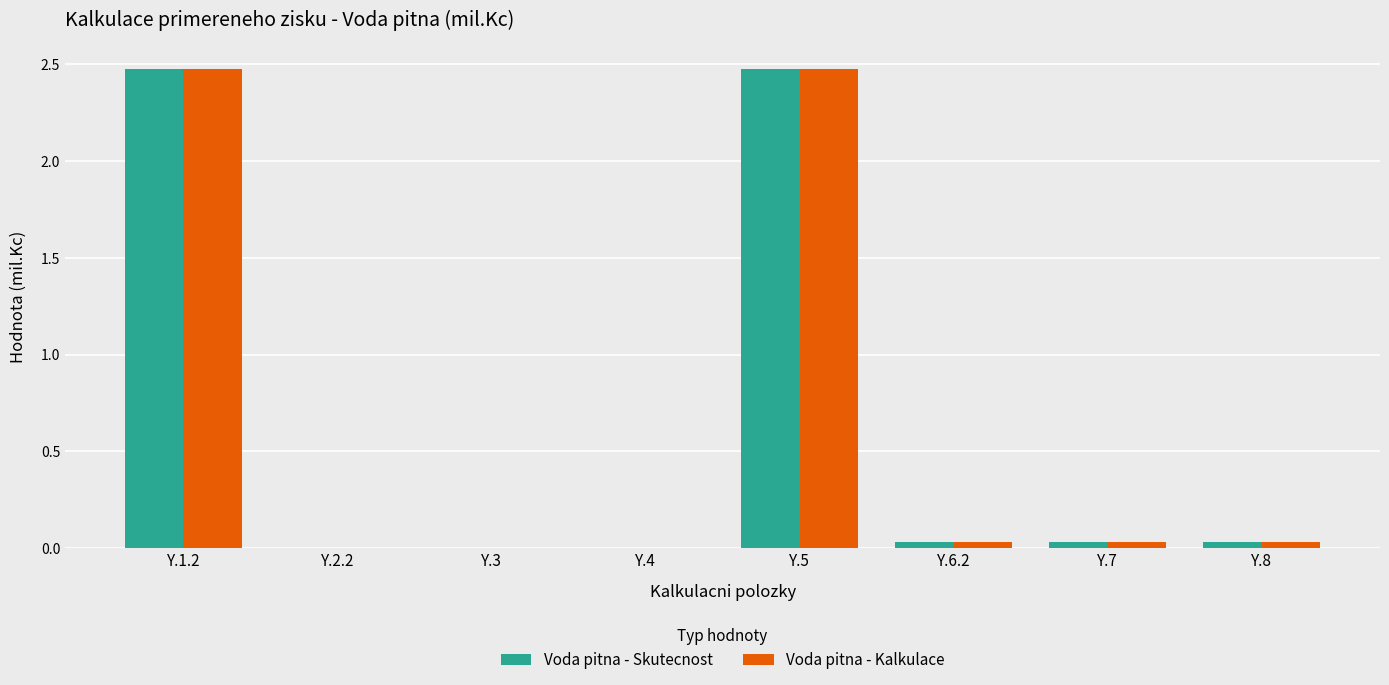

The Voda pitna - Skutecnost series shows 3.4 at Y.5. True or false?

False